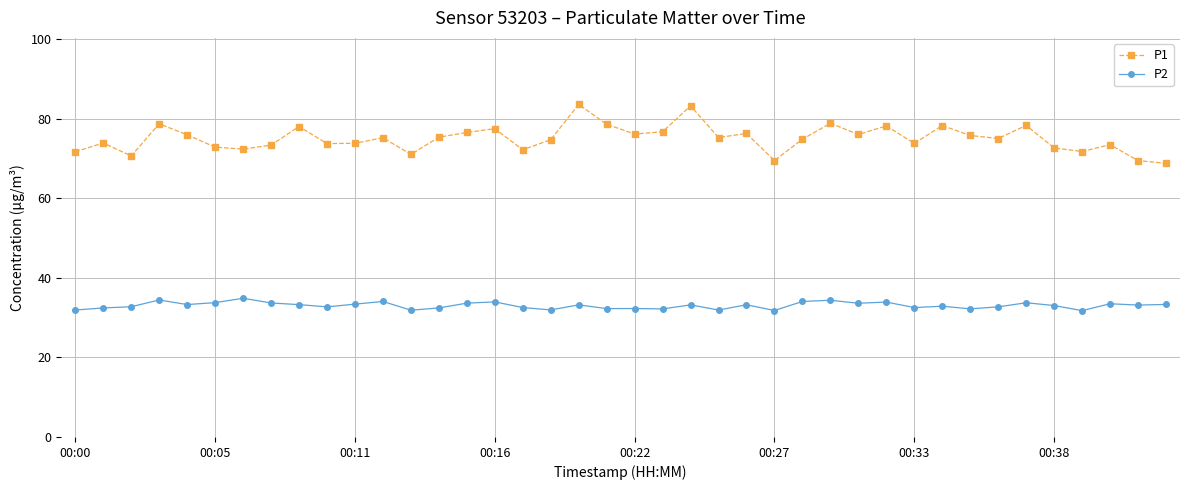

Which series has the largest range (max minus min)?

P1